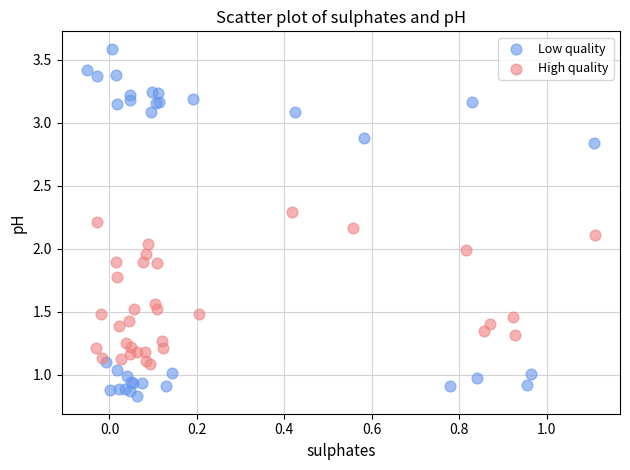

Which series contains the highest Y value?

Low quality